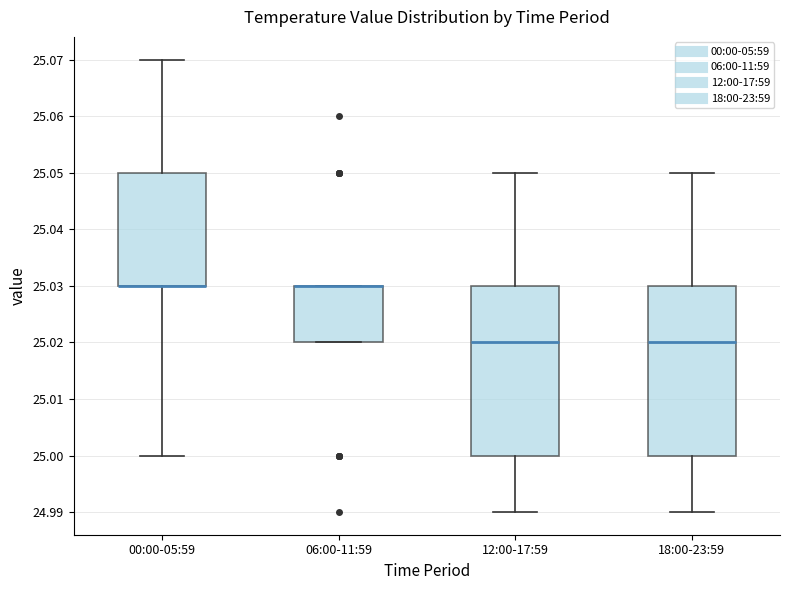

Where is the lower edge of the box for 00:00-05:59 on the y-axis? The values are not printed on the chart, so give them approximately, as read against the axis.

25.03